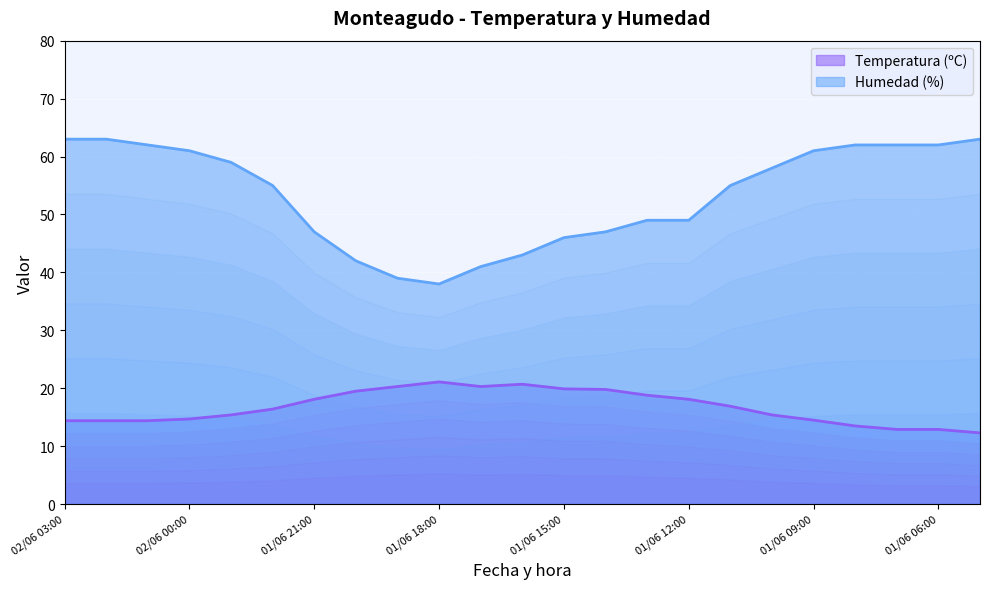

Rank the categories by Temperatura (ºC) value from lowest to highest.

01/06 05:00, 01/06 07:00, 01/06 06:00, 01/06 08:00, 02/06 03:00, 02/06 02:00, 02/06 01:00, 01/06 09:00, 02/06 00:00, 01/06 23:00, 01/06 10:00, 01/06 22:00, 01/06 11:00, 01/06 21:00, 01/06 12:00, 01/06 13:00, 01/06 20:00, 01/06 14:00, 01/06 15:00, 01/06 19:00, 01/06 17:00, 01/06 16:00, 01/06 18:00